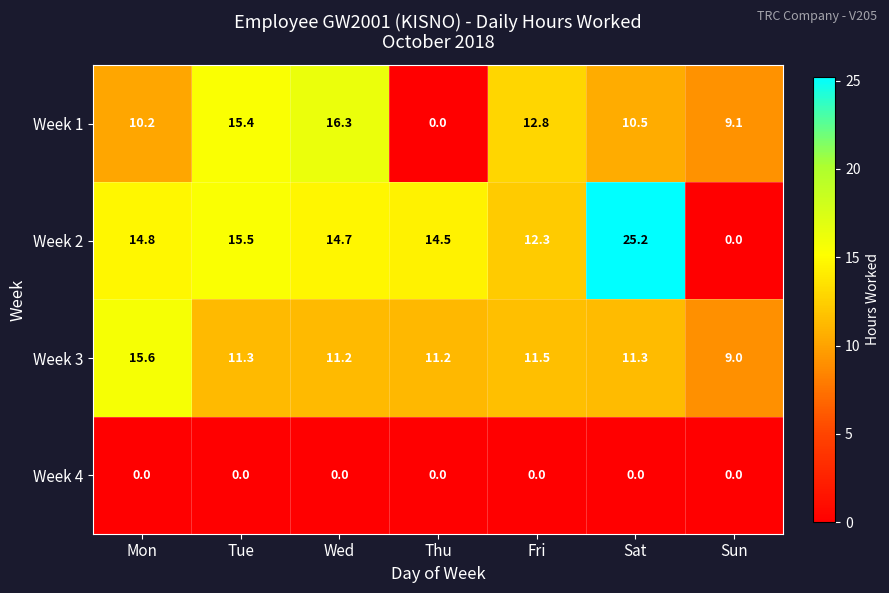

The Week 2 series shows 8.9 at Sun. True or false?

False